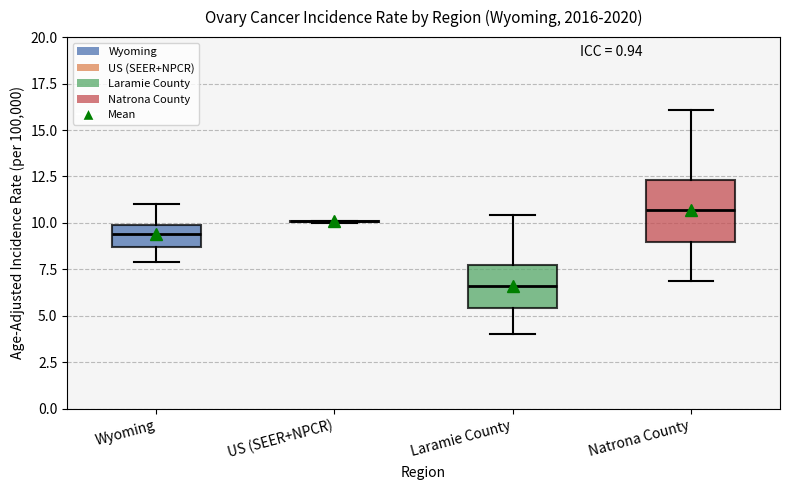

Which box is the tallest, from its lower edge to its upper edge?

Natrona County